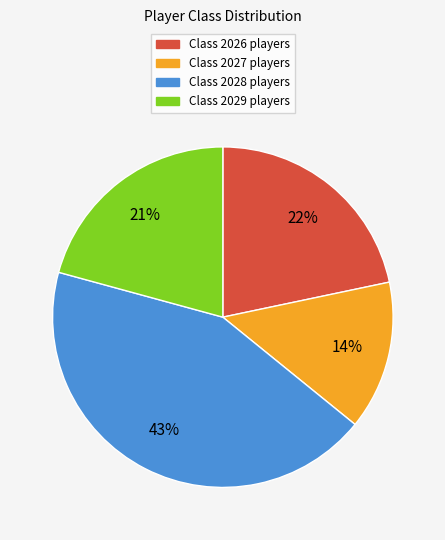

To the nearest percent, what is the average slice percentage?

25%